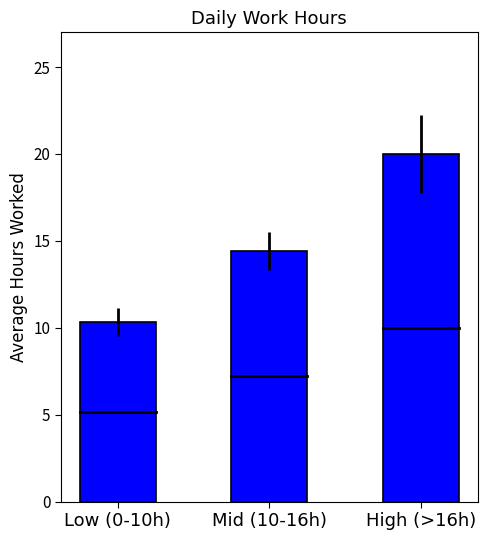

How many data points are less than 14?

1